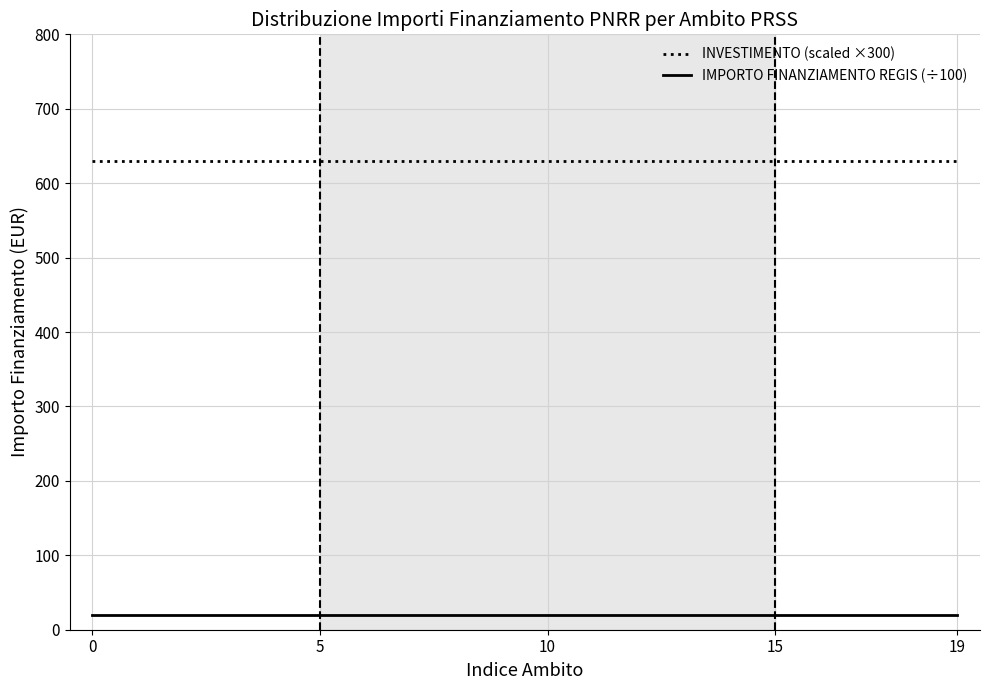

True or false: IMPORTO FINANZIAMENTO REGIS (÷100) and INVESTIMENTO (scaled ×300) cross at least once.

False